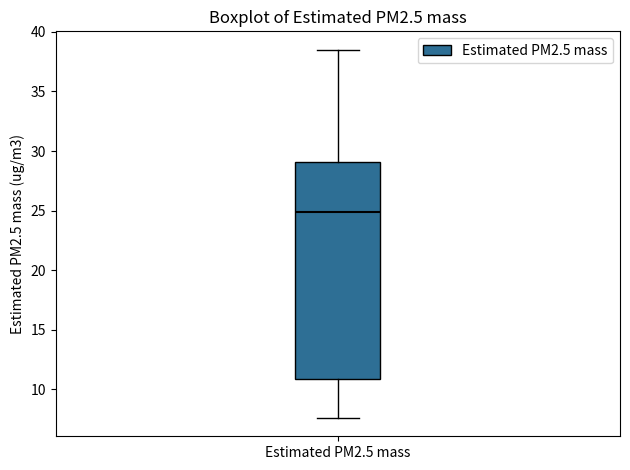

Read this box plot against the y-axis: the position of the median line, the range covered by the box, and the ends of both whiskers. The values are not printed on the chart, so give them approximately, as read against the axis.

median 25.0, box 11.0 to 29.0, whiskers 7.5 to 38.5